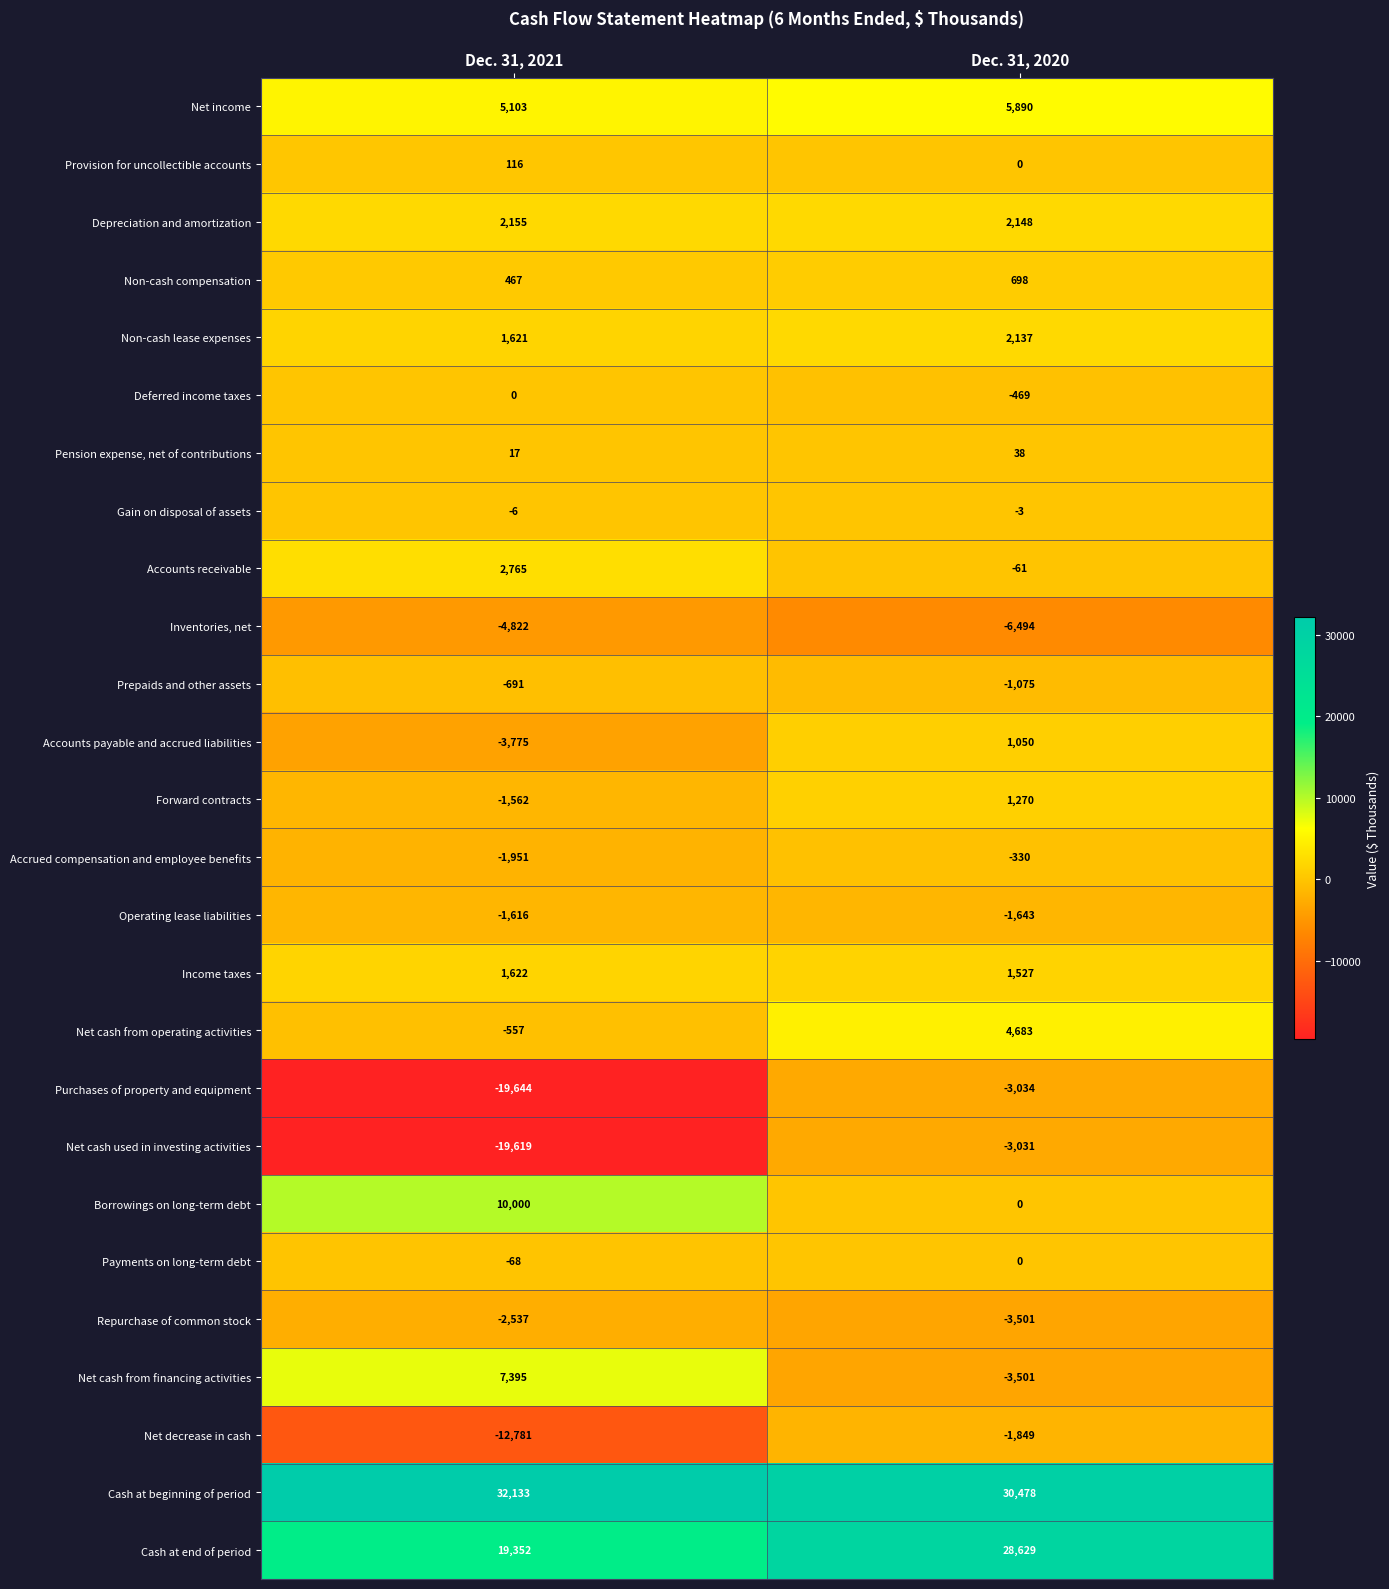

What is the smallest value displayed?

-19644